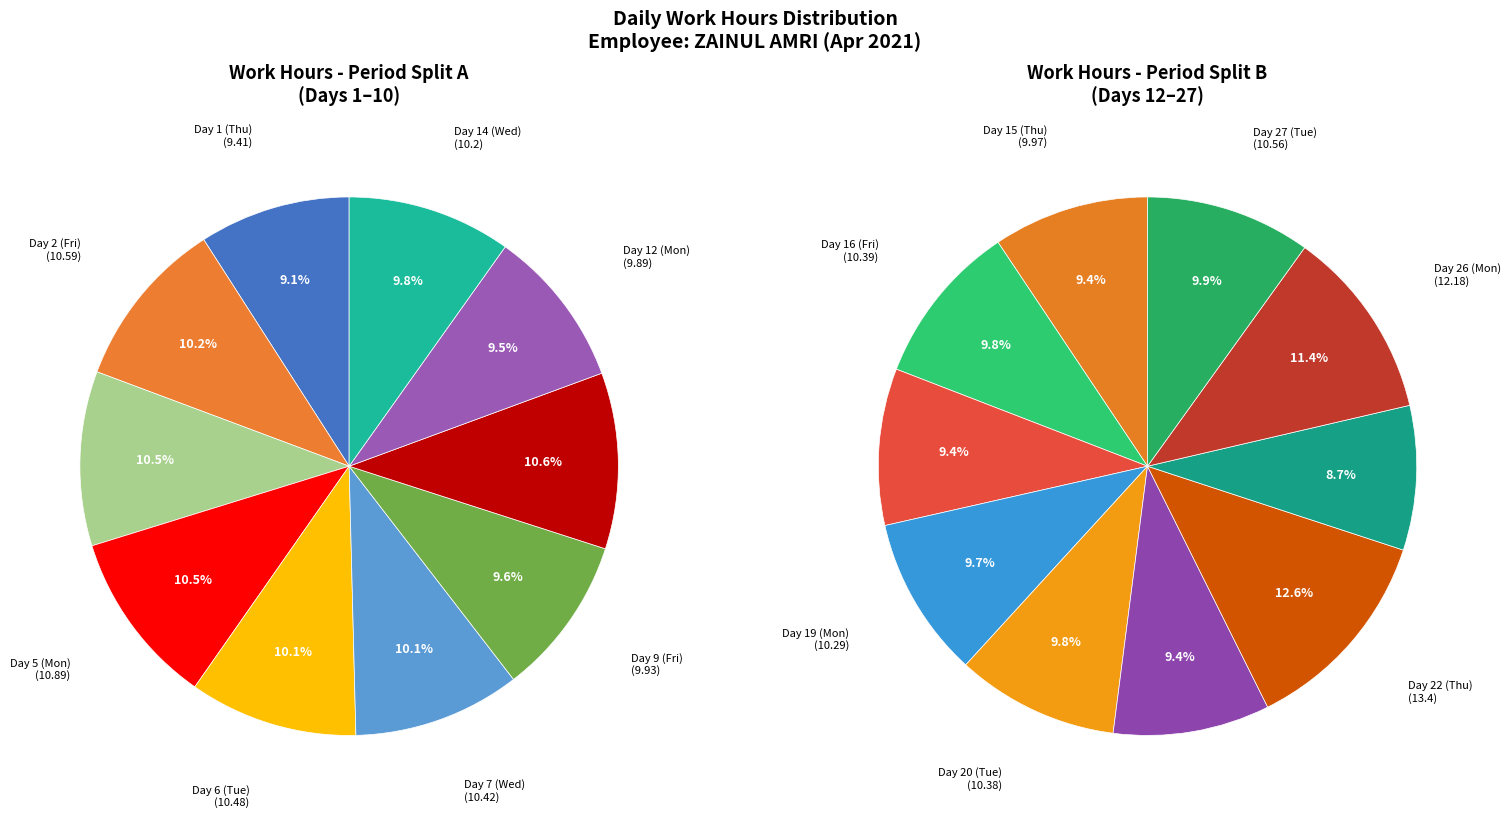

Does Day 2 (Fri) represent more than half of the total?

No